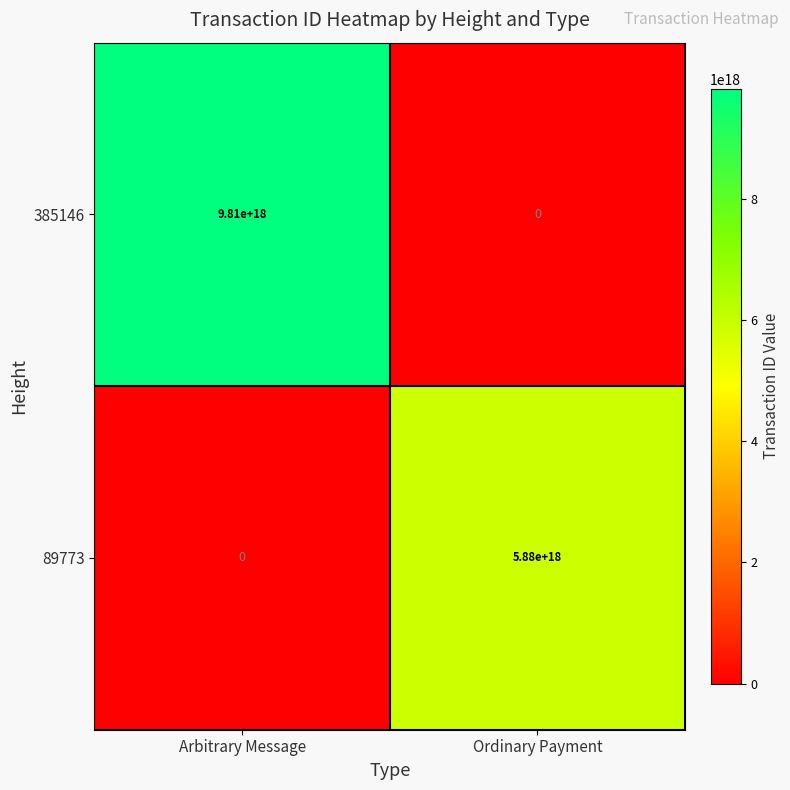

How many categories are shown in the chart?

2